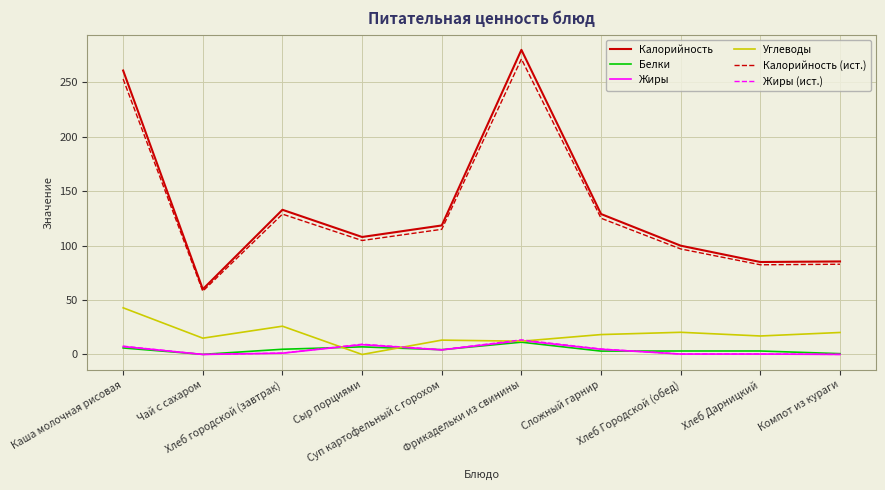

What is the lowest value of the Калорийность (ист.) series?

58.2